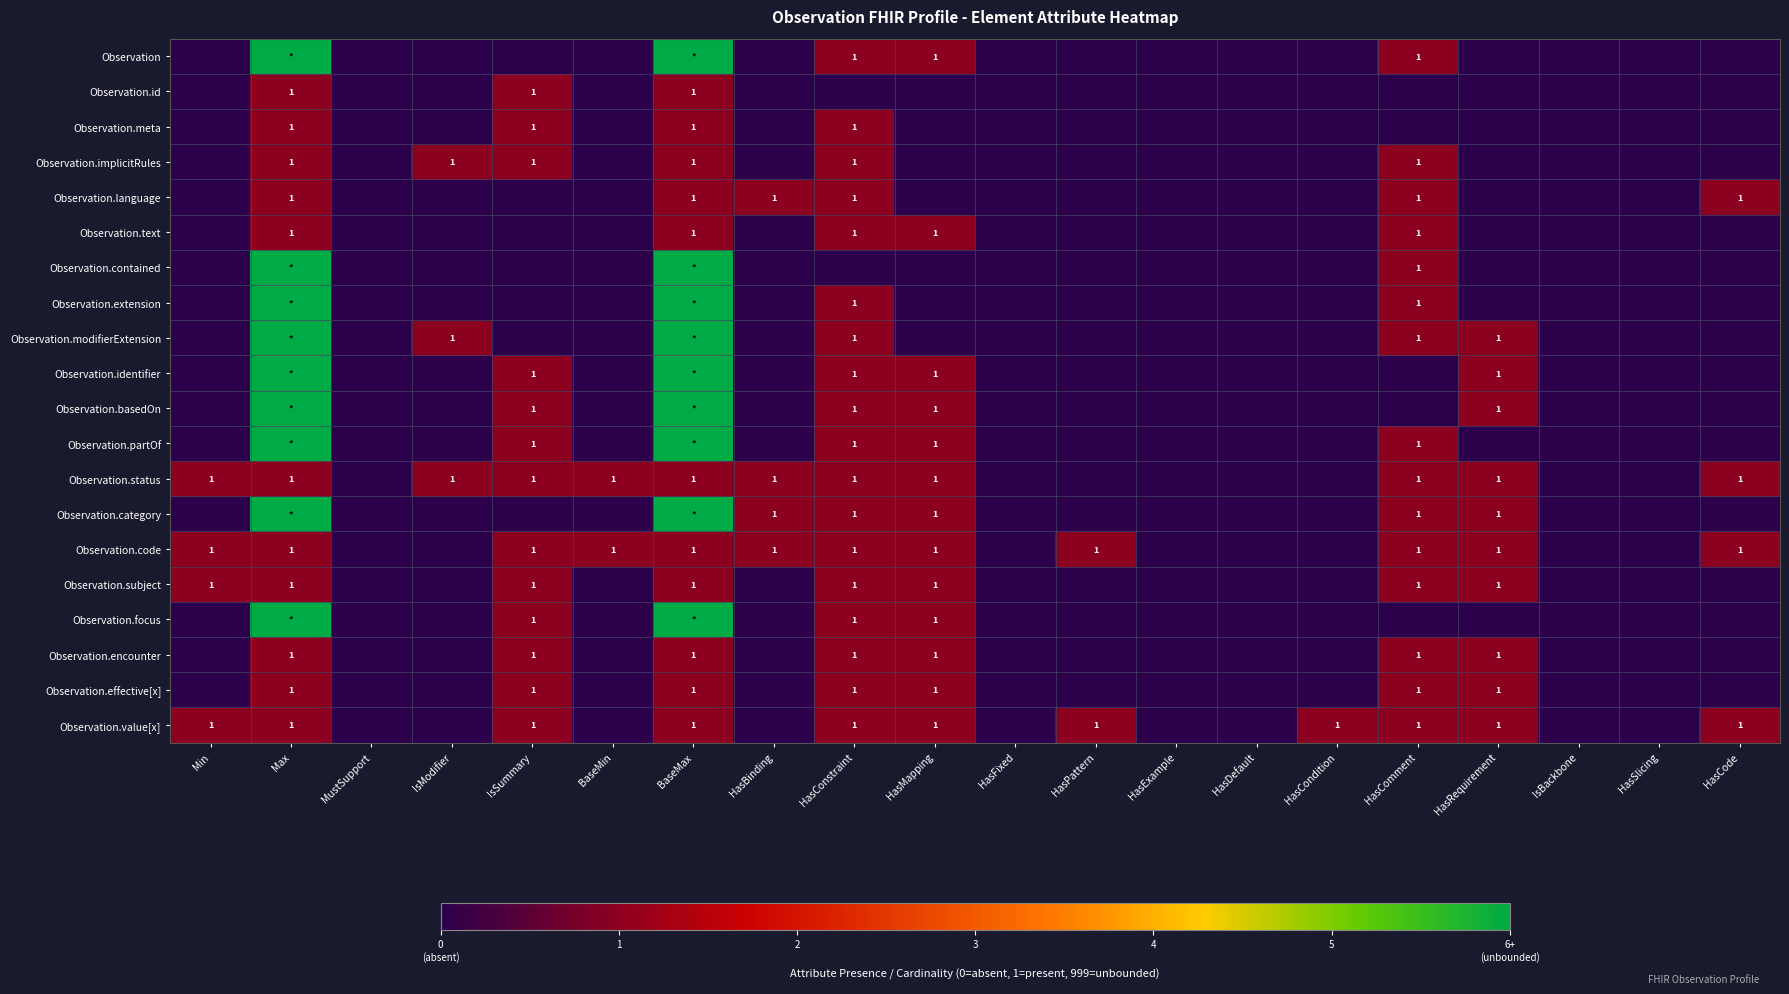

Is it true that Observation.text equals 0 at HasMapping?

False